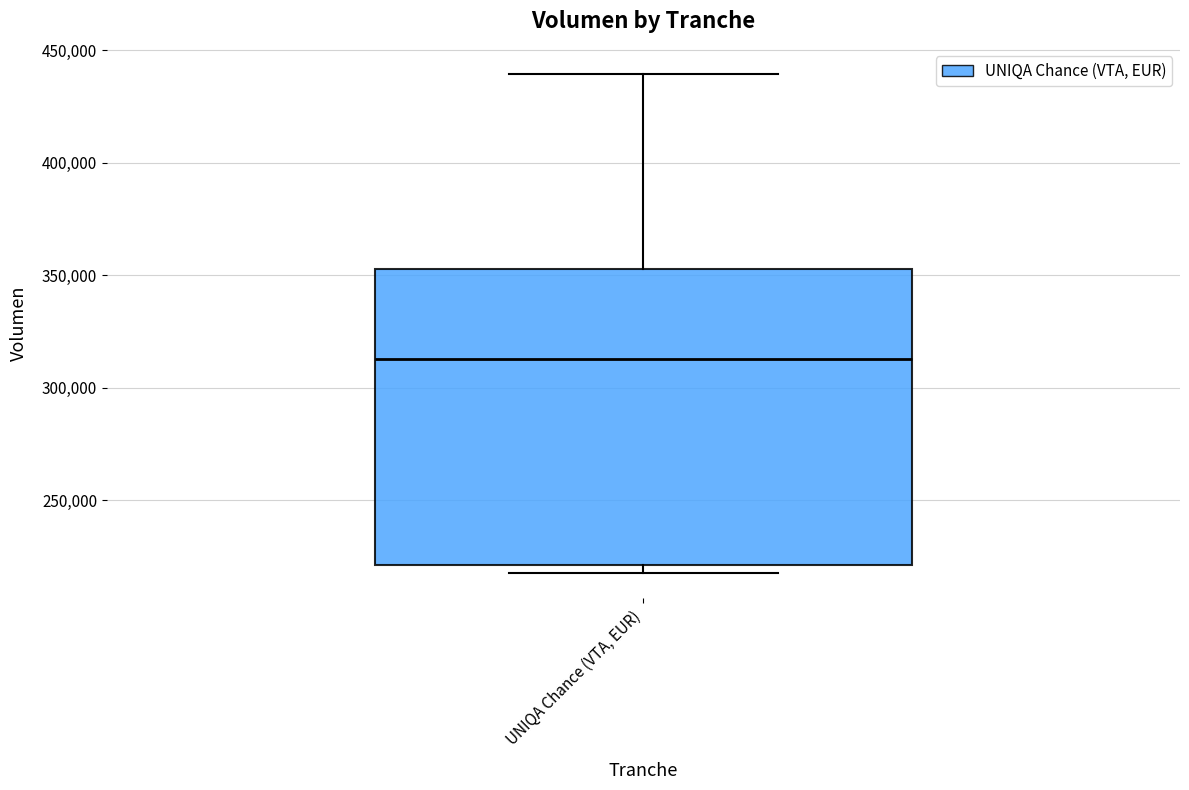

Transcribe this box plot: give where the median line is, the range the box spans, and where the two whiskers end, as read against the y-axis. The values are not printed on the chart, so give them approximately, as read against the axis.

median 315000, box 220000 to 355000, whiskers 220000 (just below the box's lower edge) to 440000